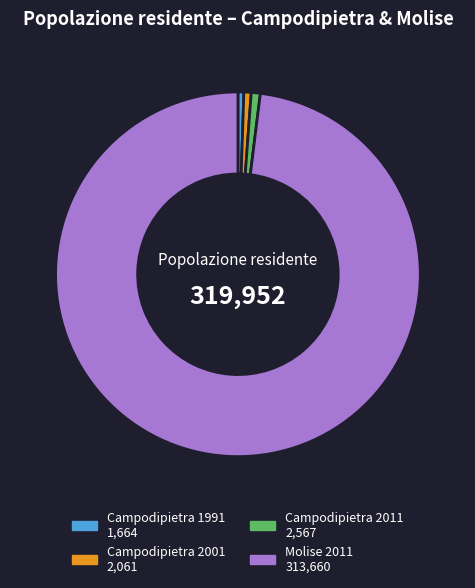

Is there a majority slice in this chart?

Yes